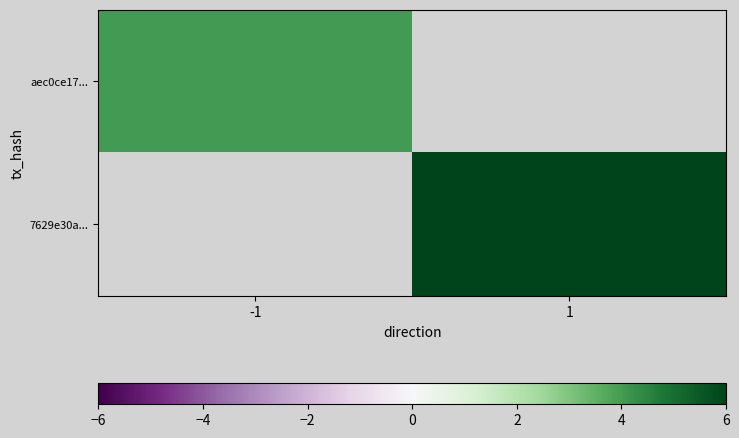

List the labels in order of aec0ce17... value, largest first.

-1, 1